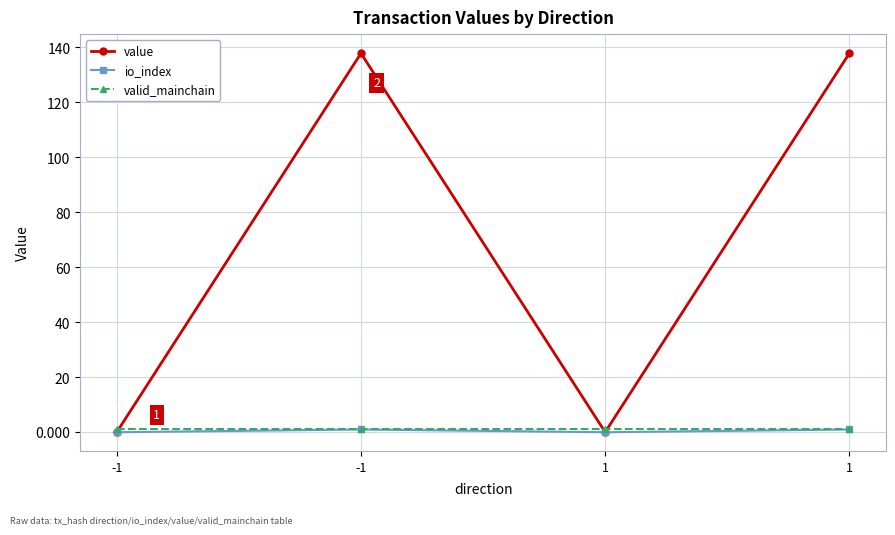

True or false: io_index has a value of 1.0 at 1.

True